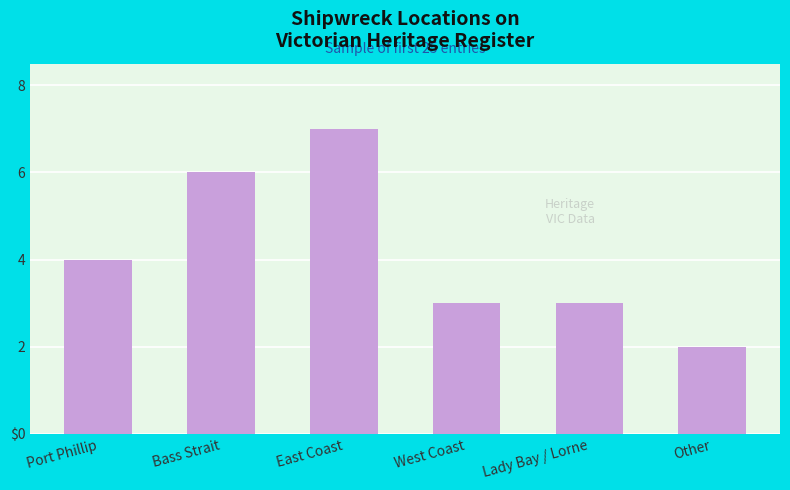

What is the change in value from East Coast to Lady Bay / Lorne?

-4